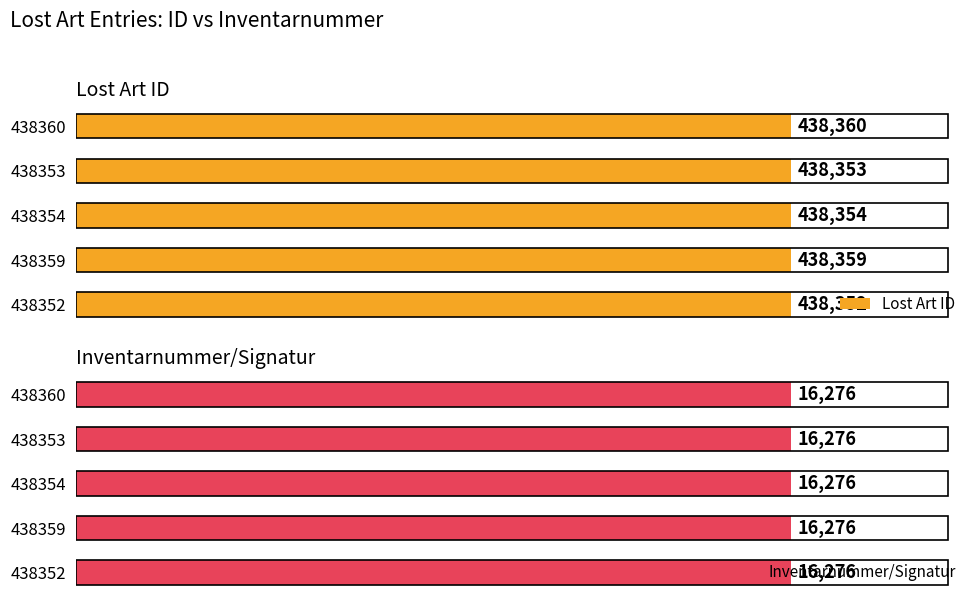

List the labels in order of Lost Art ID value, smallest first.

438352, 438353, 438354, 438359, 438360